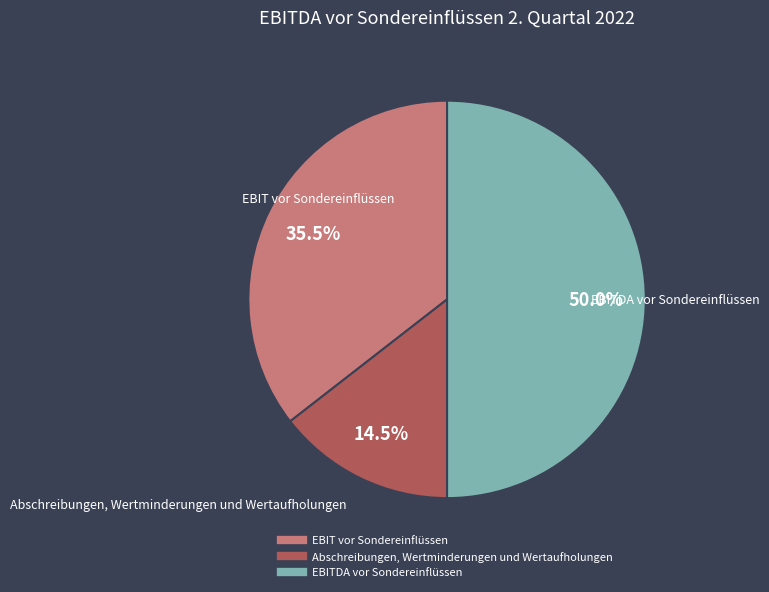

Between EBITDA vor Sondereinflüssen and Abschreibungen, Wertminderungen und Wertaufholungen, which is larger?

EBITDA vor Sondereinflüssen